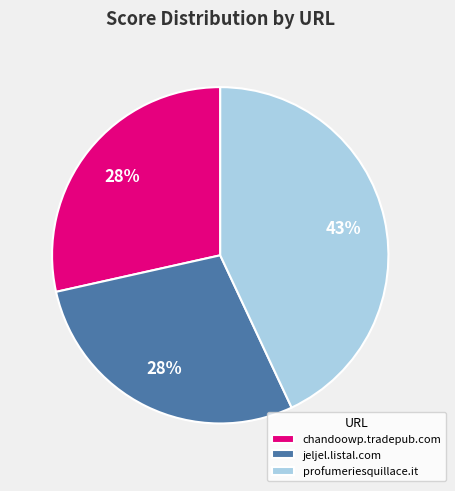

To the nearest percent, what is the difference between the largest and smallest slice percentages?

15%